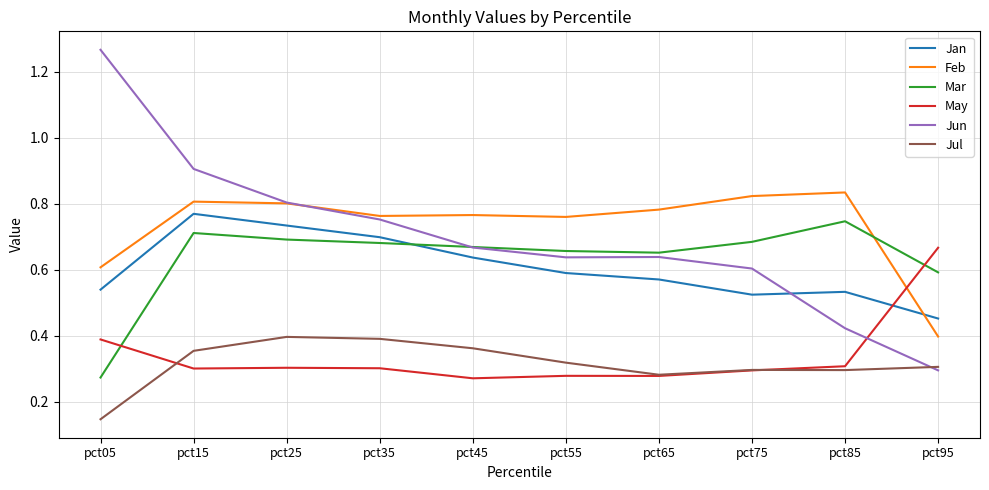

Which series changed the most between pct05 and pct95?

Jun